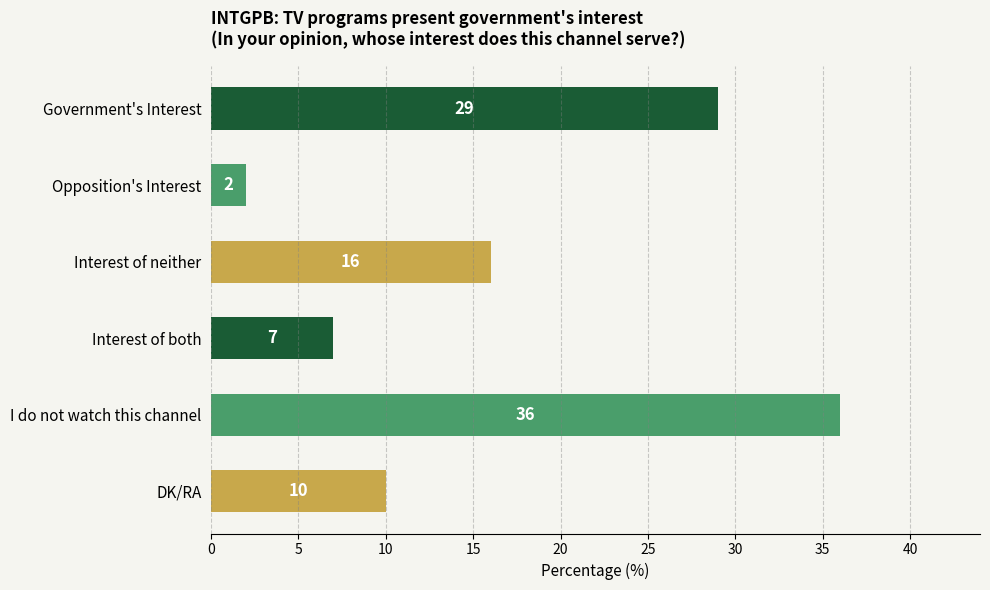

Count the number of data series in this chart.

1